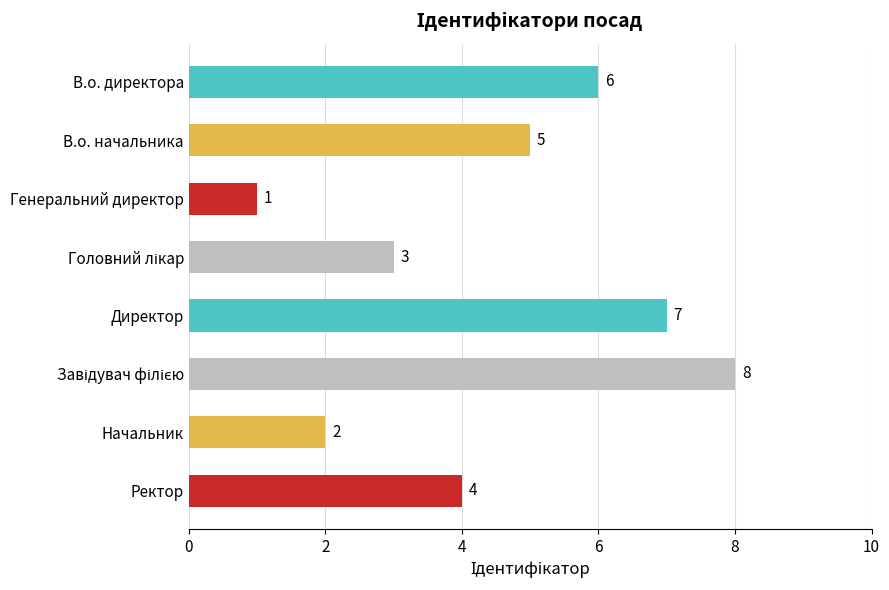

How many values are between 3 and 7?

5